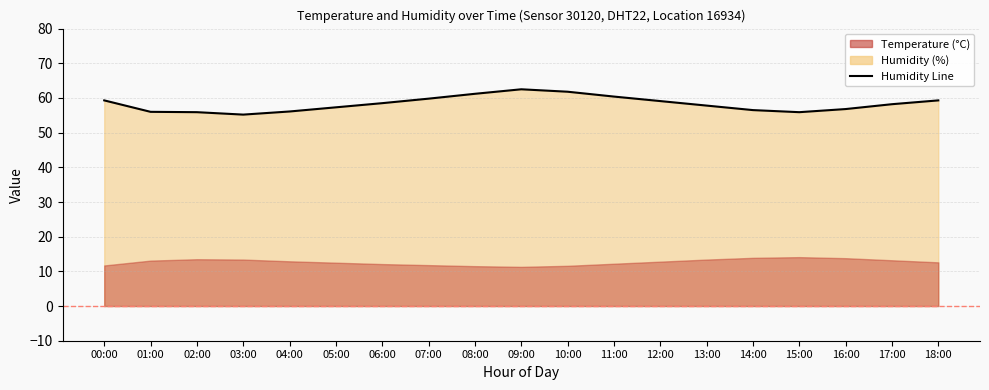

True or false: the data has more than 0 interior local peaks.

True